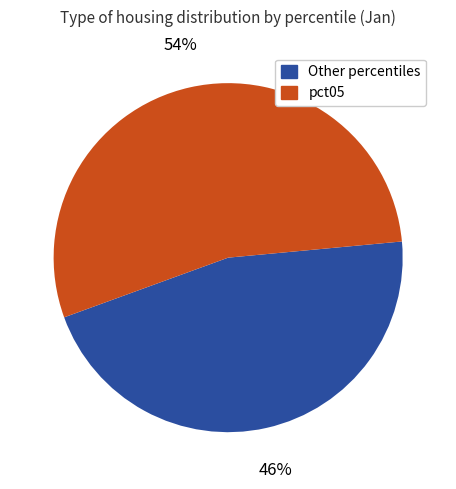

Is there any slice that represents more than half of the pie?

Yes